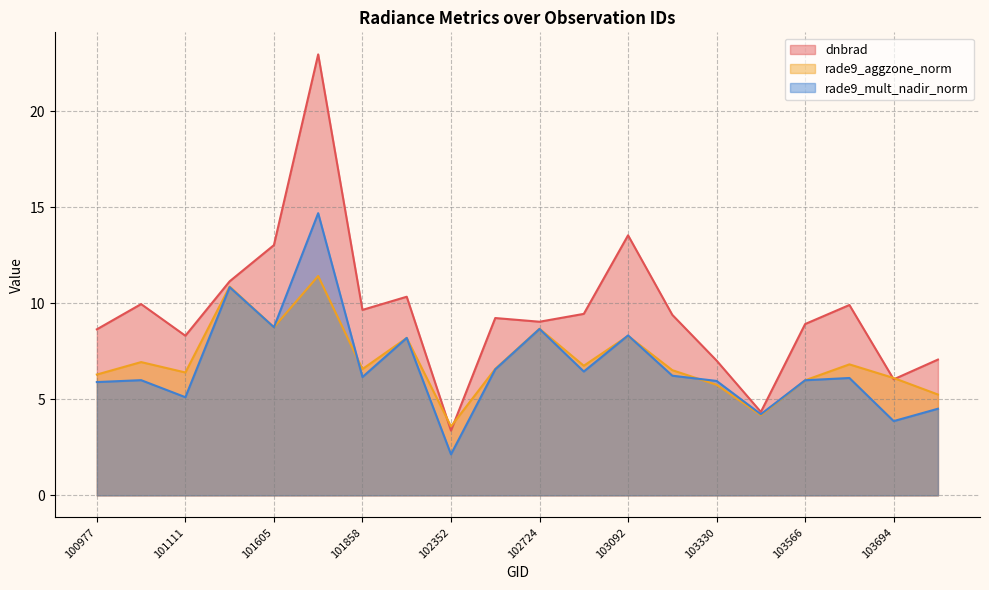

The value of rade9_aggzone_norm at 103330 is 5.8. True or false?

True